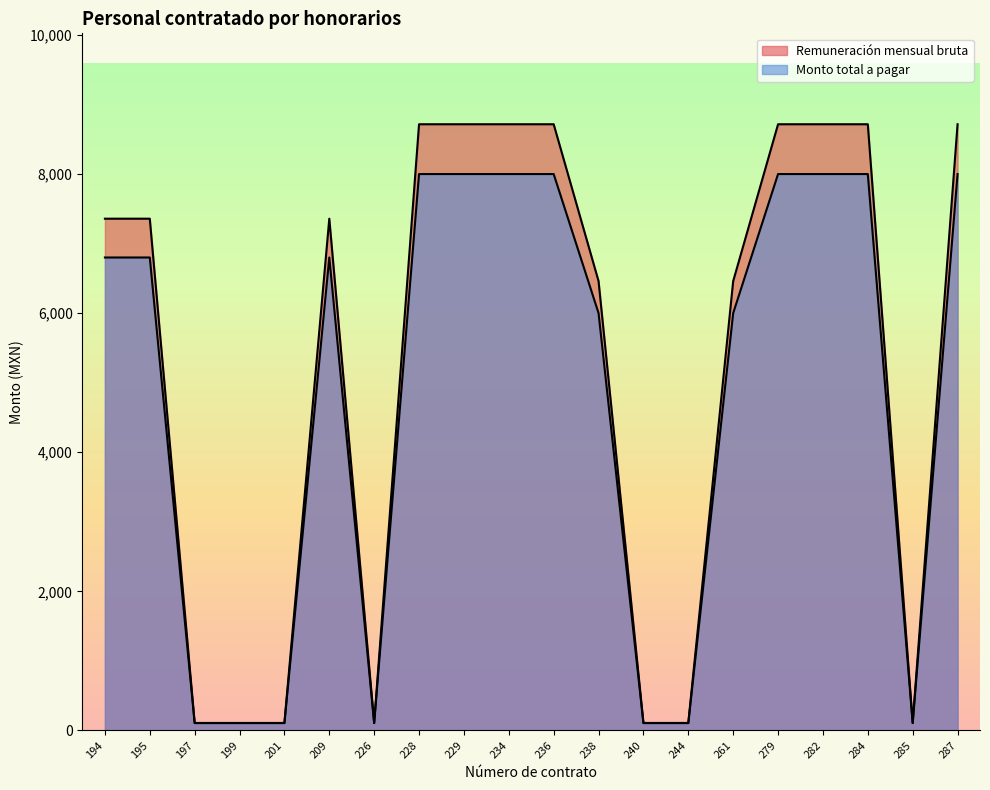

What is the spread (max minus min) of values at 195?

557.9